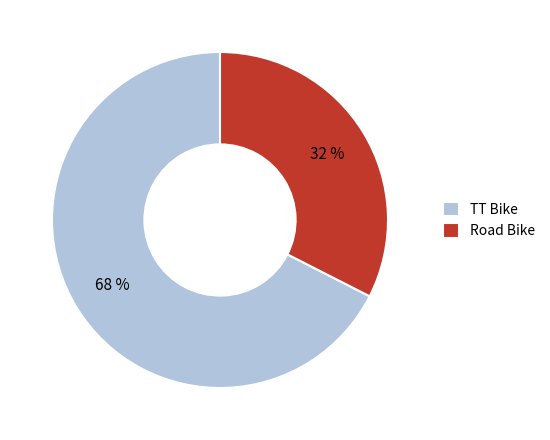

Combined, do Road Bike and TT Bike account for over 50%?

Yes